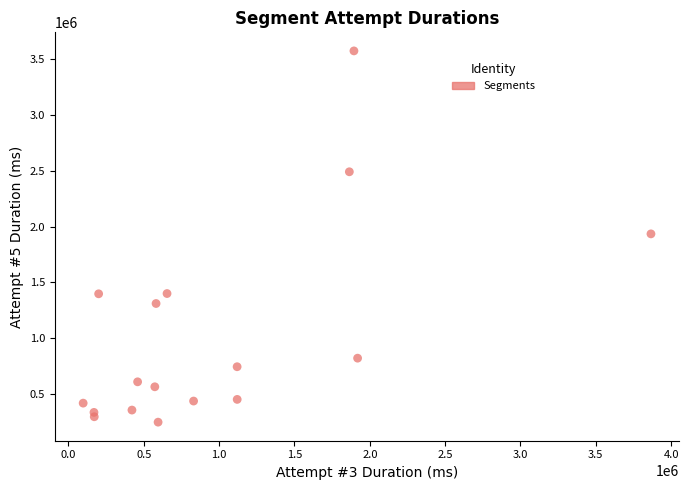

What is the range of X values (max minus min)?

3768148